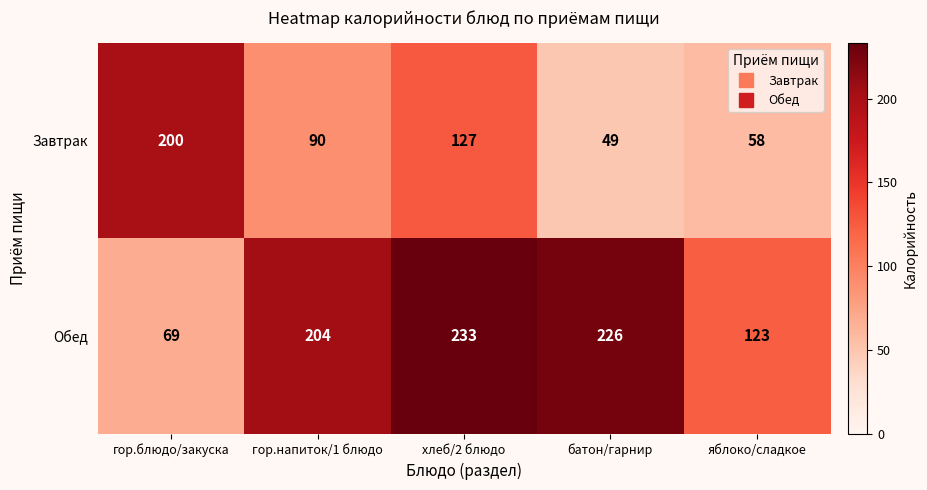

How many data points in Обед are less than 204?

2